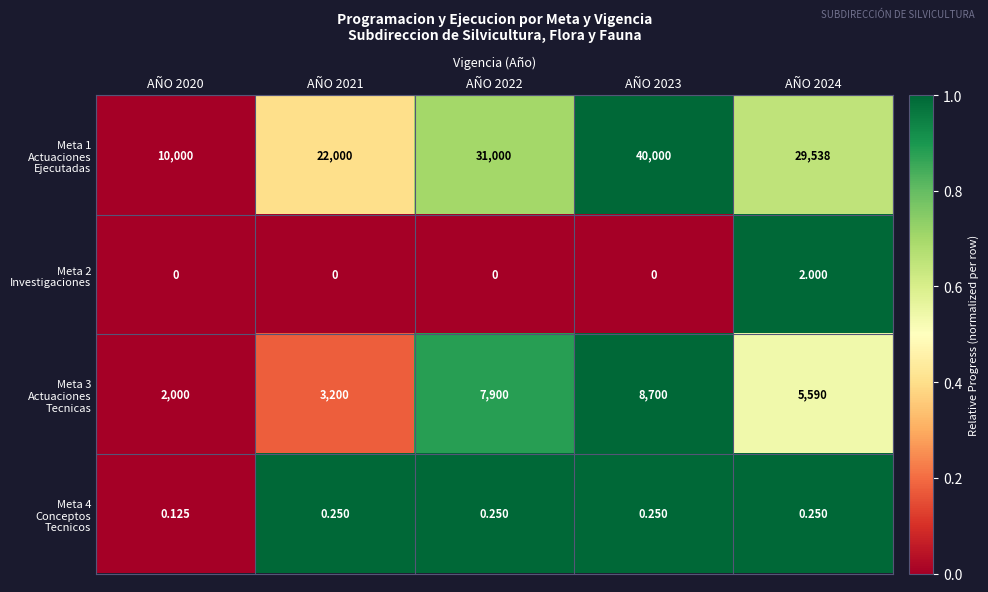

How many categories are shown in the chart?

5